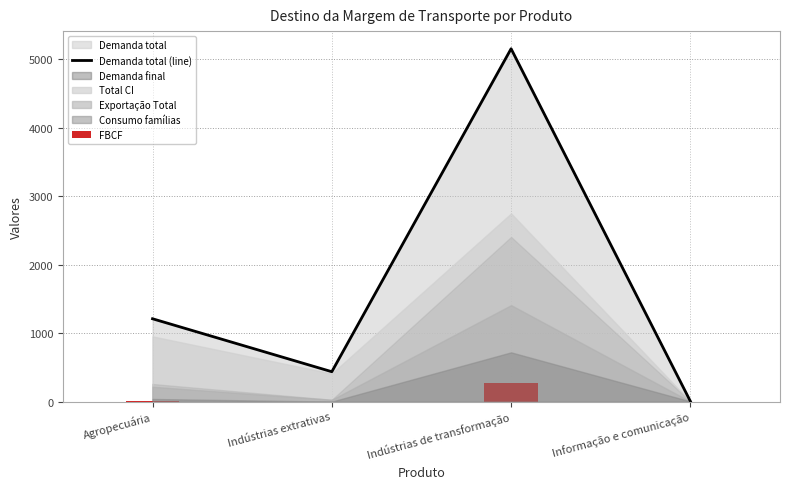

Is it true that FBCF equals 274.1 at Indústrias de transformação?

True